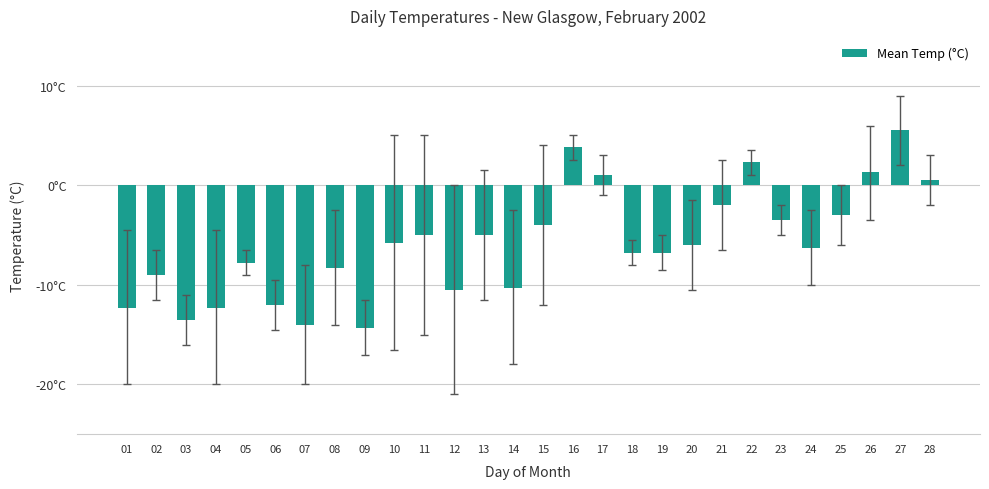

What is the change in value from 16 to 26?

-2.5